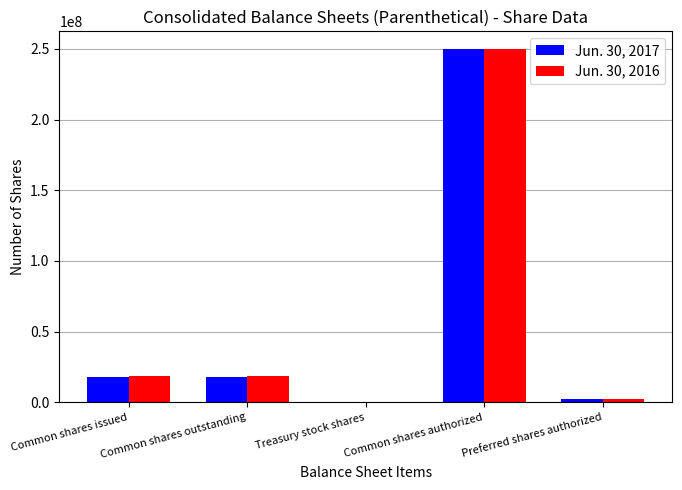

What is the sum of all Jun. 30, 2017 values?

288360054